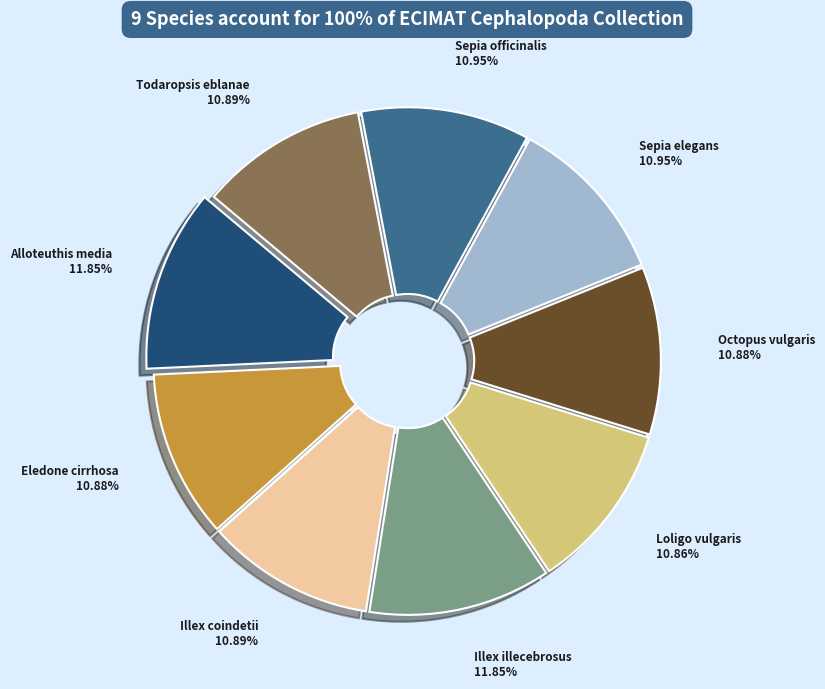

Does any single category account for the majority?

No